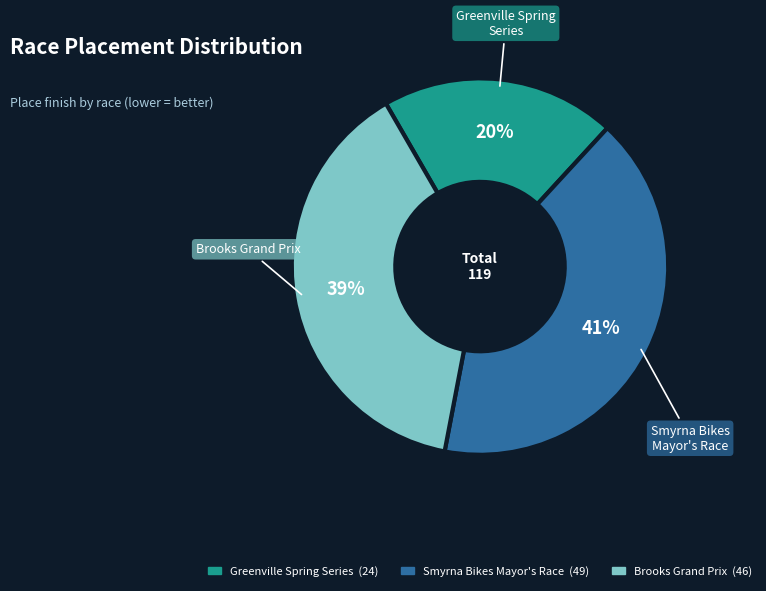

Does any single category account for the majority?

No